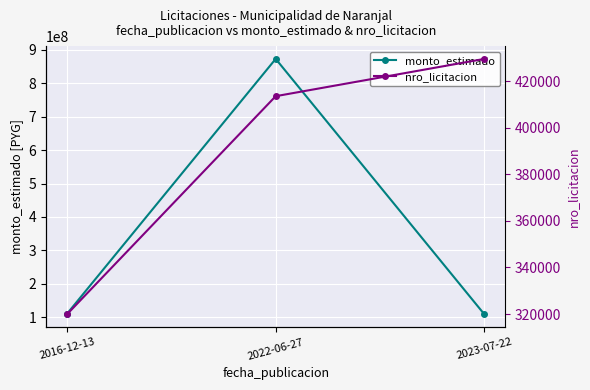

At which label is monto_estimado closest to 490600617?

2016-12-13